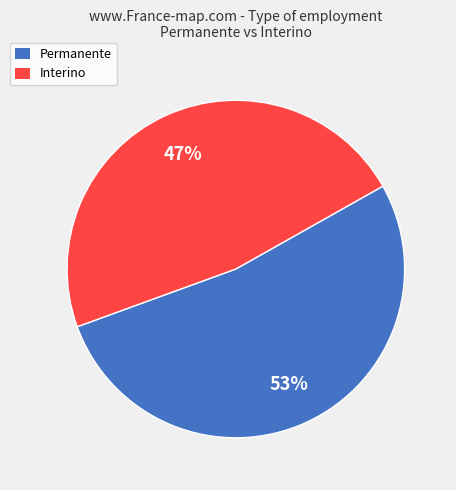

Which slice is the largest?

Permanente